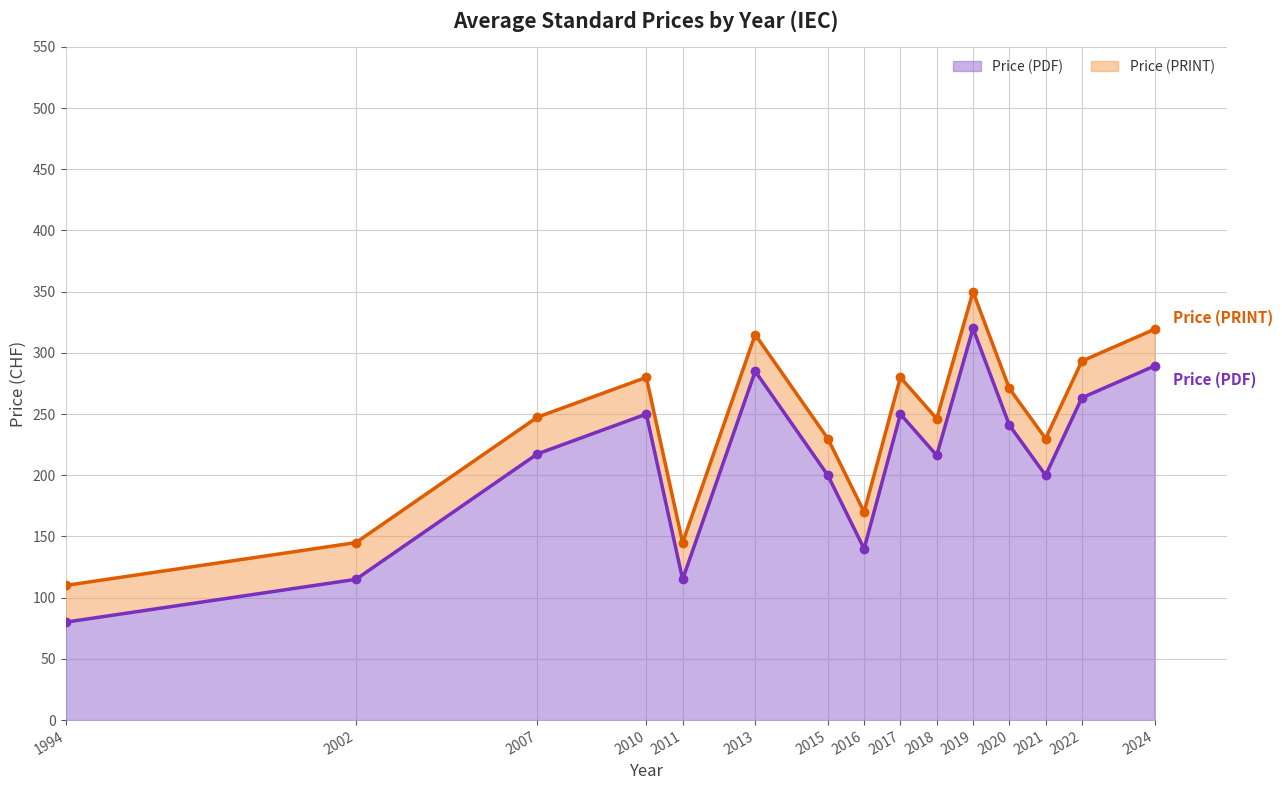

Is it true that Price (PDF) equals 31.4 at 2011?

False